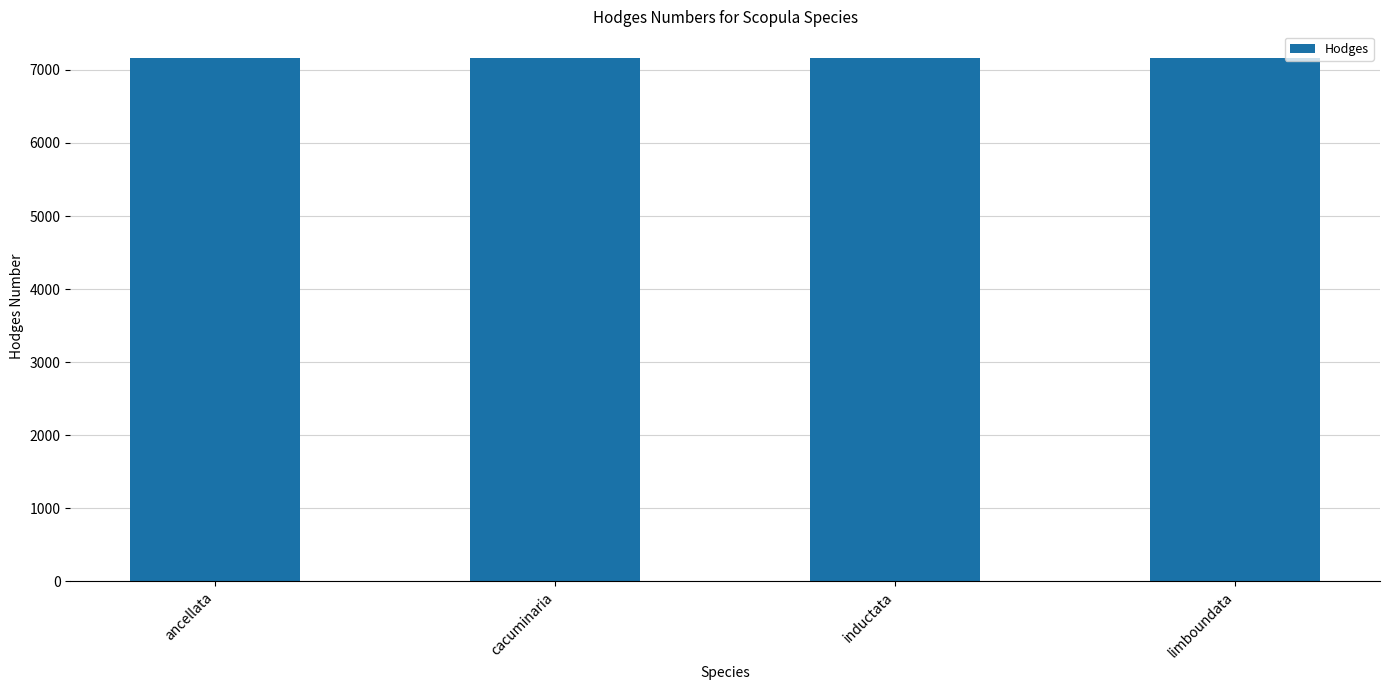

What is the smallest value displayed?

7157